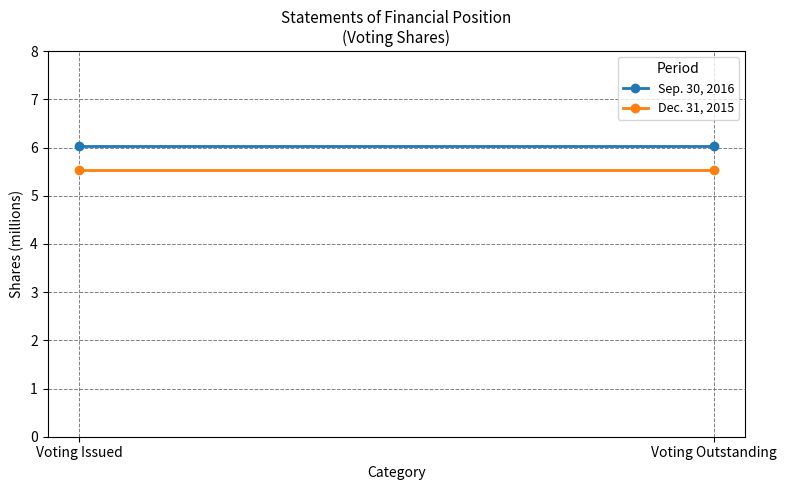

What value does the Sep. 30, 2016 series have at Voting Outstanding?

6.0